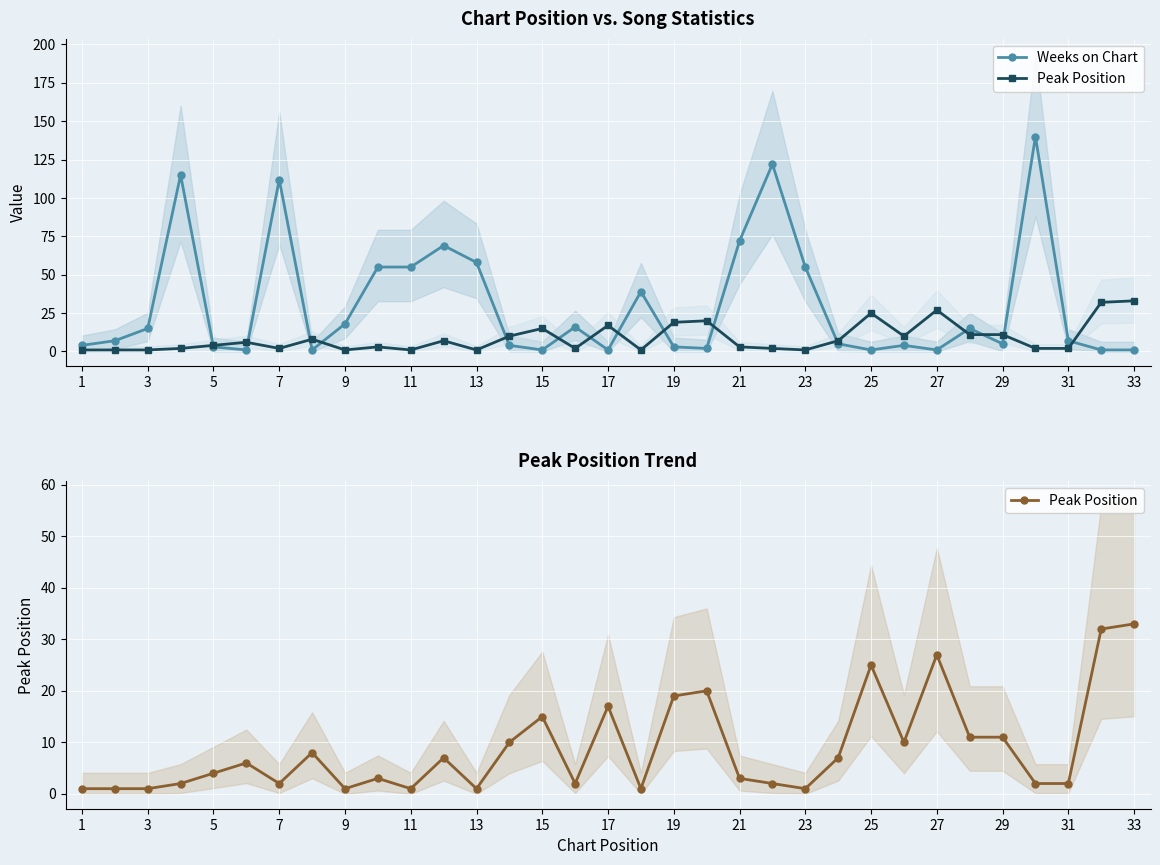

How many data points in Peak Position are less than 4?

16